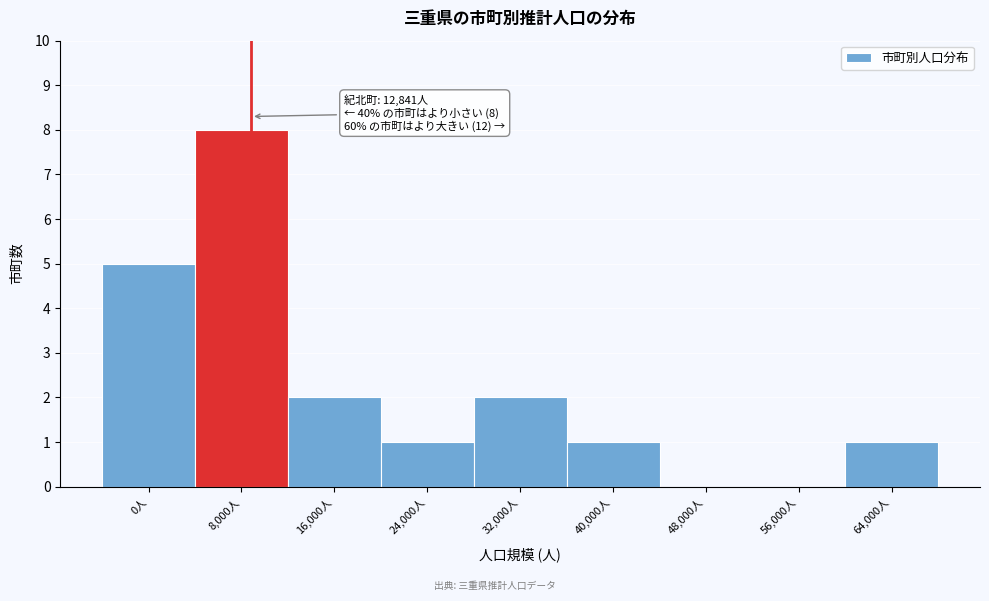

Reading left to right, transcribe all the data shown in this chart.

0人=5	8,000人=8	16,000人=2	24,000人=1	32,000人=2	40,000人=1	48,000人=0	56,000人=0	64,000人=1